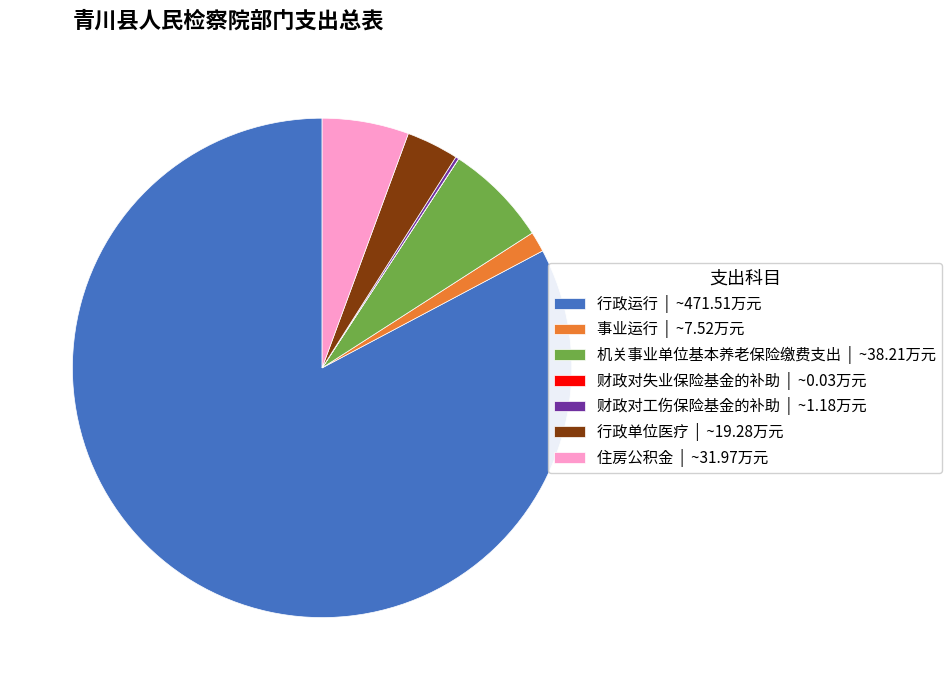

True or false: 事业运行 | ~7.52万元 accounts for 14% of the total.

False